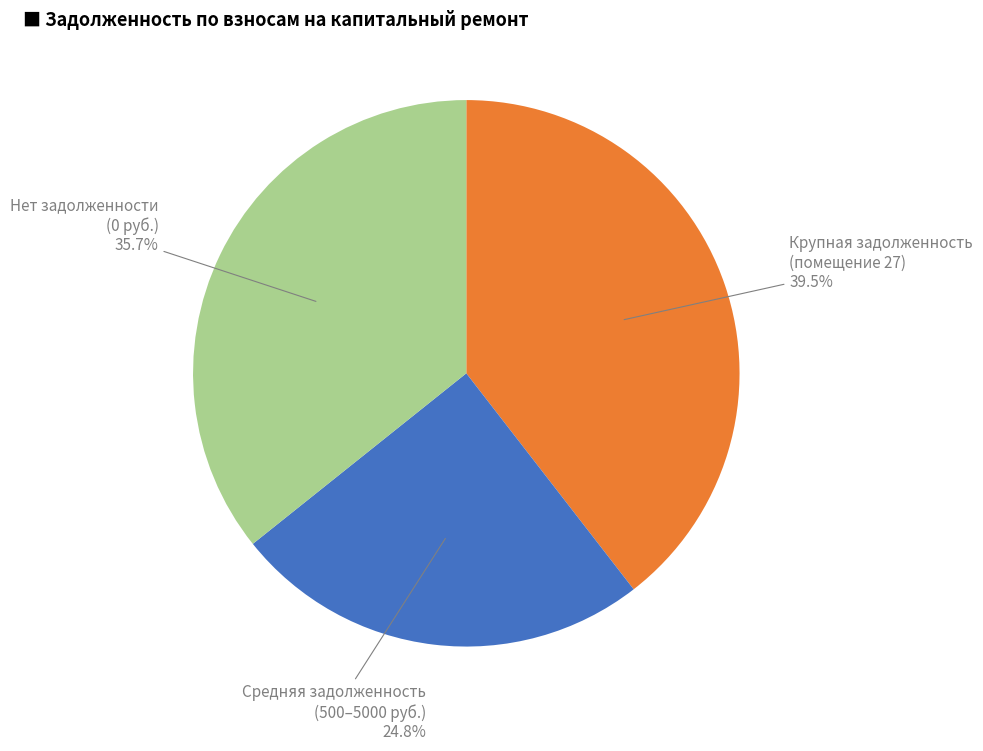

Is there a majority slice in this chart?

No